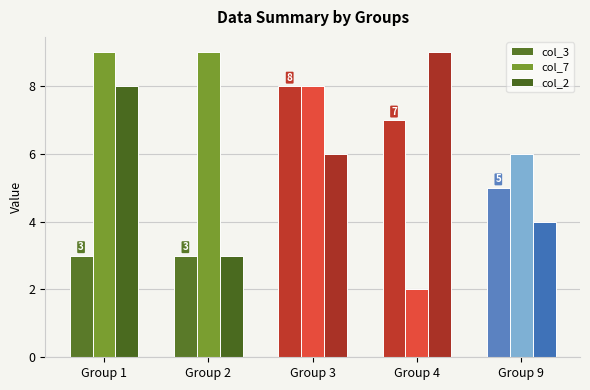

Between Group 1 and Group 4, which series saw the biggest shift?

col_7